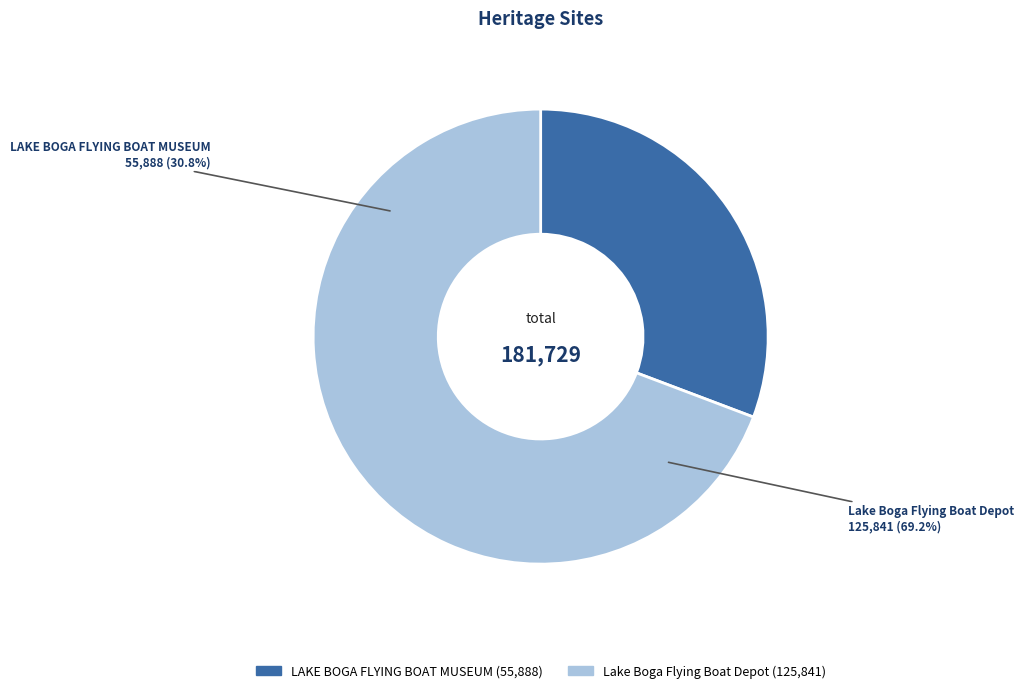

To the nearest percent, what is the difference between the largest and smallest slice percentages?

38%